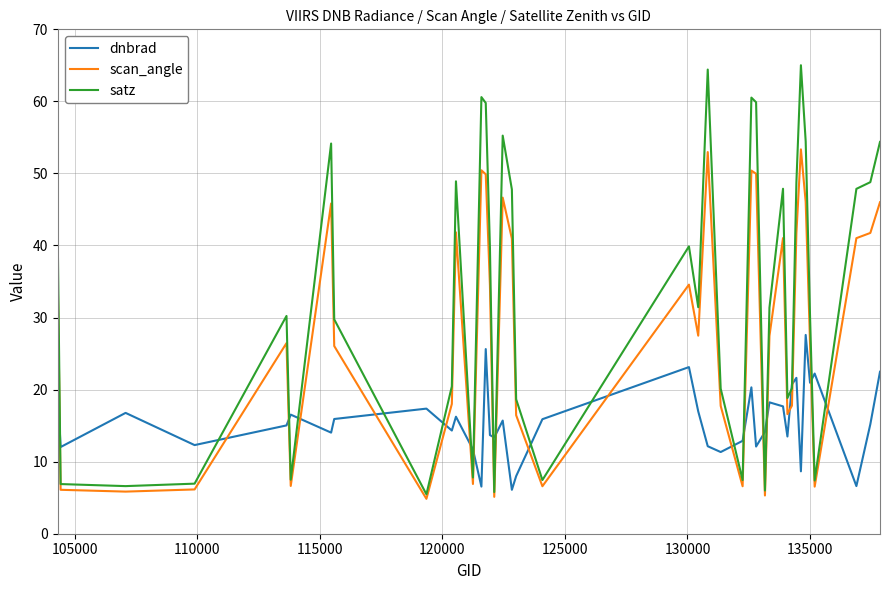

What is the minimum value for scan_angle?

4.8